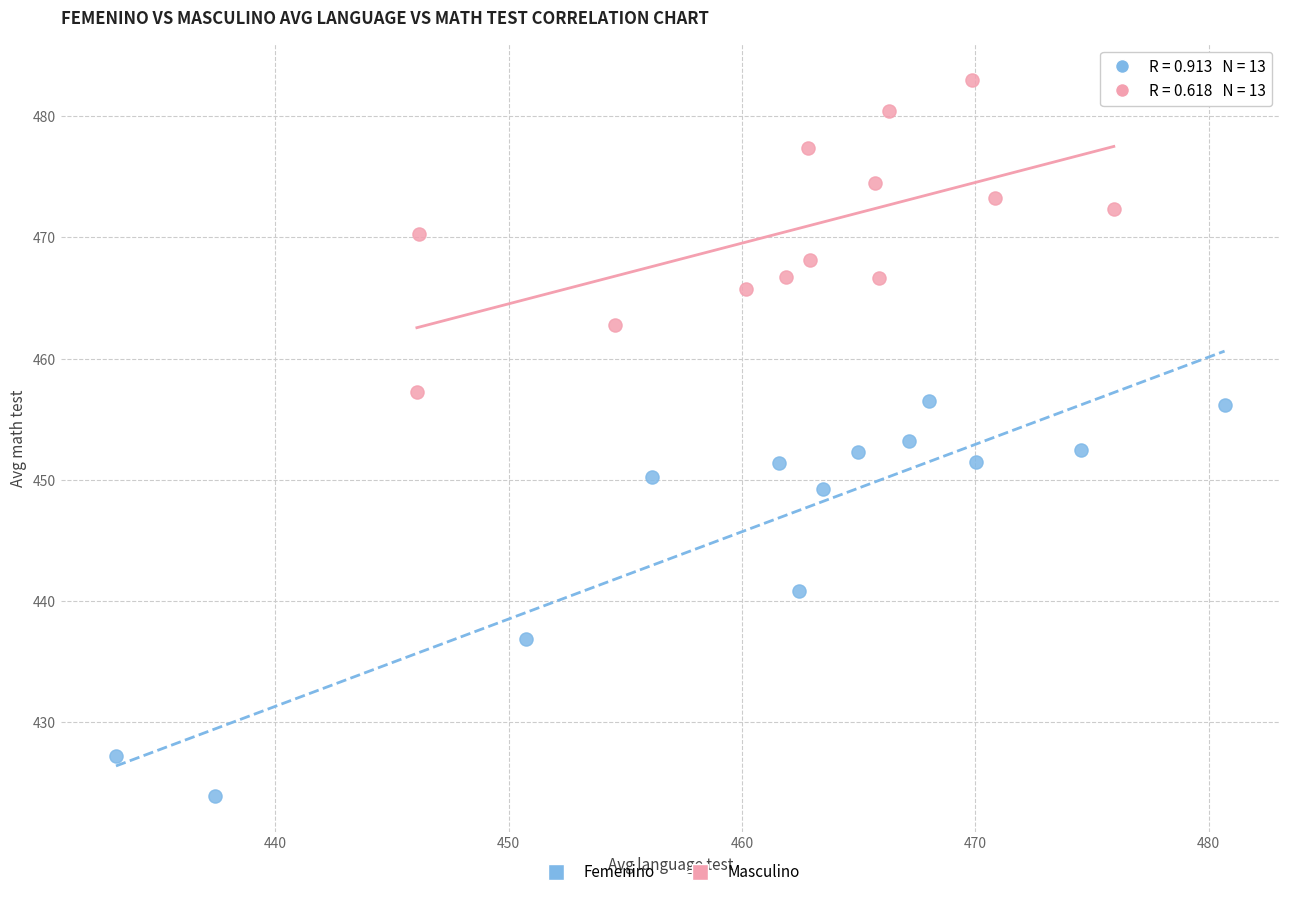

Which series reaches the maximum Y coordinate?

Masculino